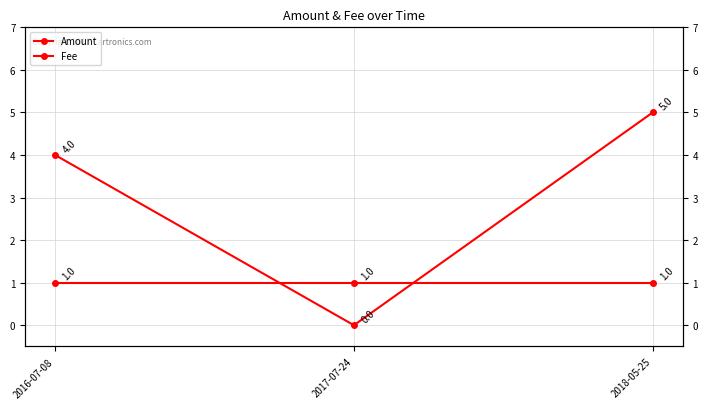

True or false: Amount has a value of 1 at 2018-05-25.

False